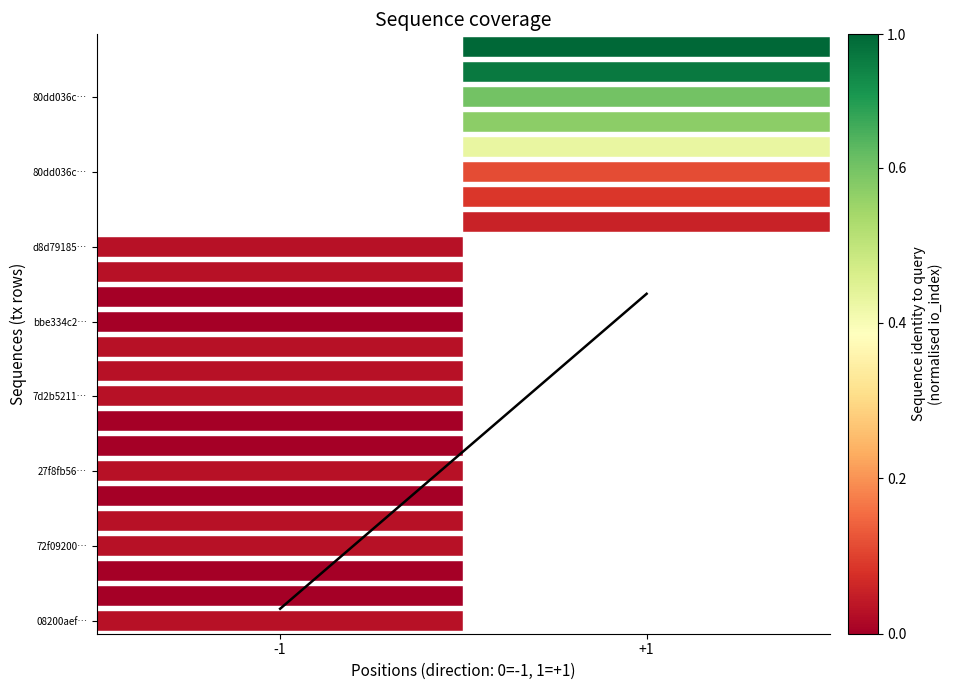

Rank the categories by value from lowest to highest.

-1, +1